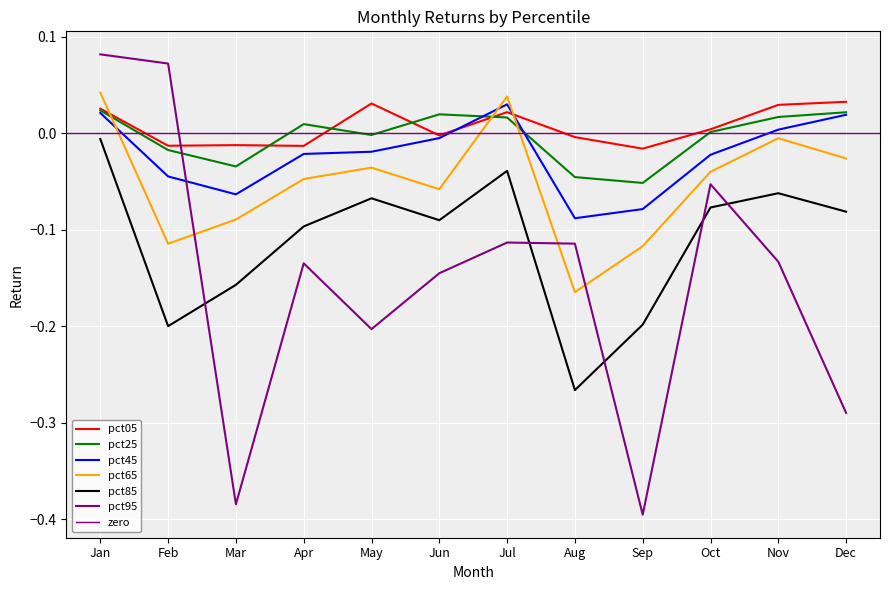

Where is the first local maximum for pct65?

May